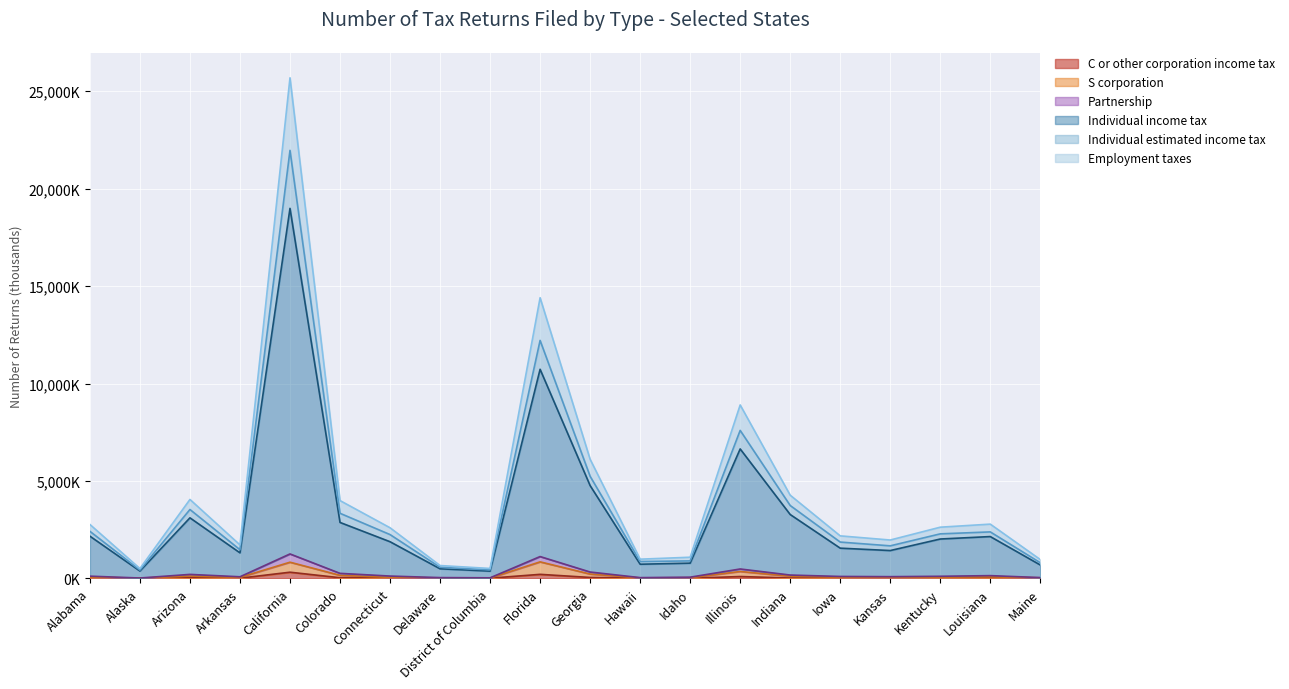

What position from the right is Kansas?

4